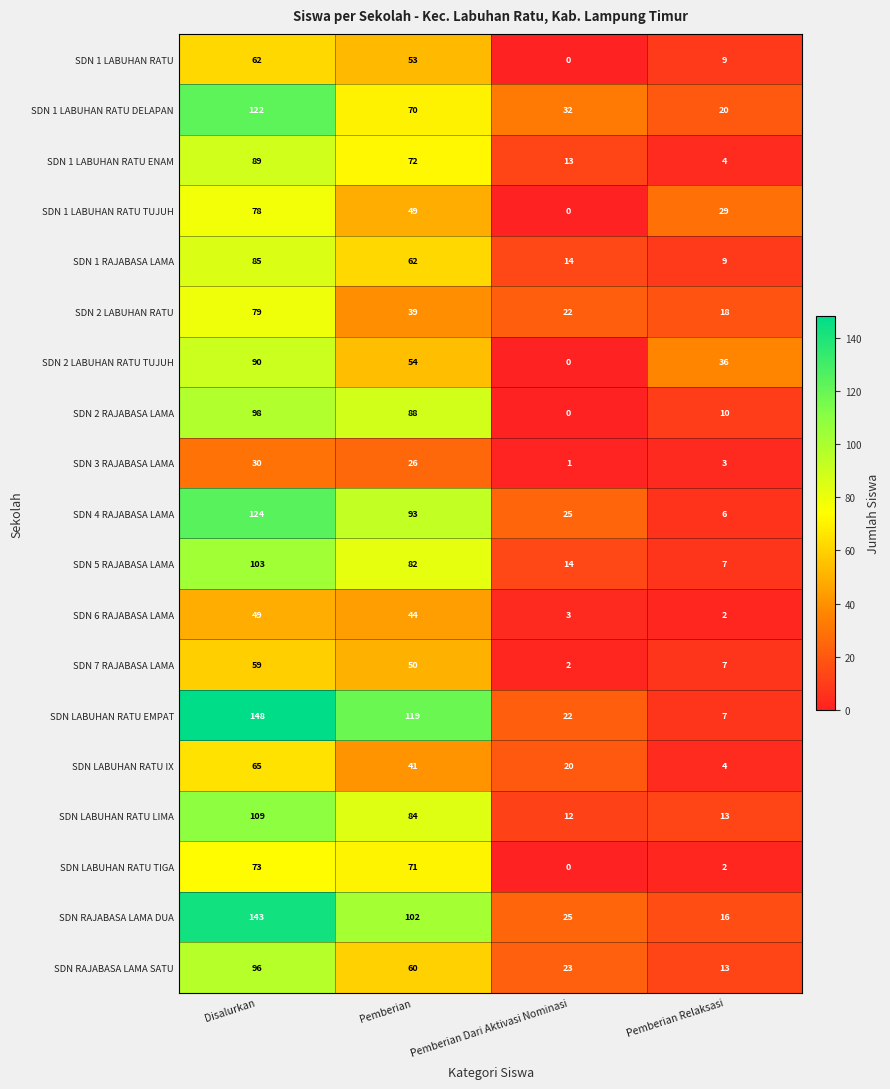

Rank the categories by SDN RAJABASA LAMA SATU value from lowest to highest.

Pemberian Relaksasi, Pemberian Dari Aktivasi Nominasi, Pemberian, Disalurkan